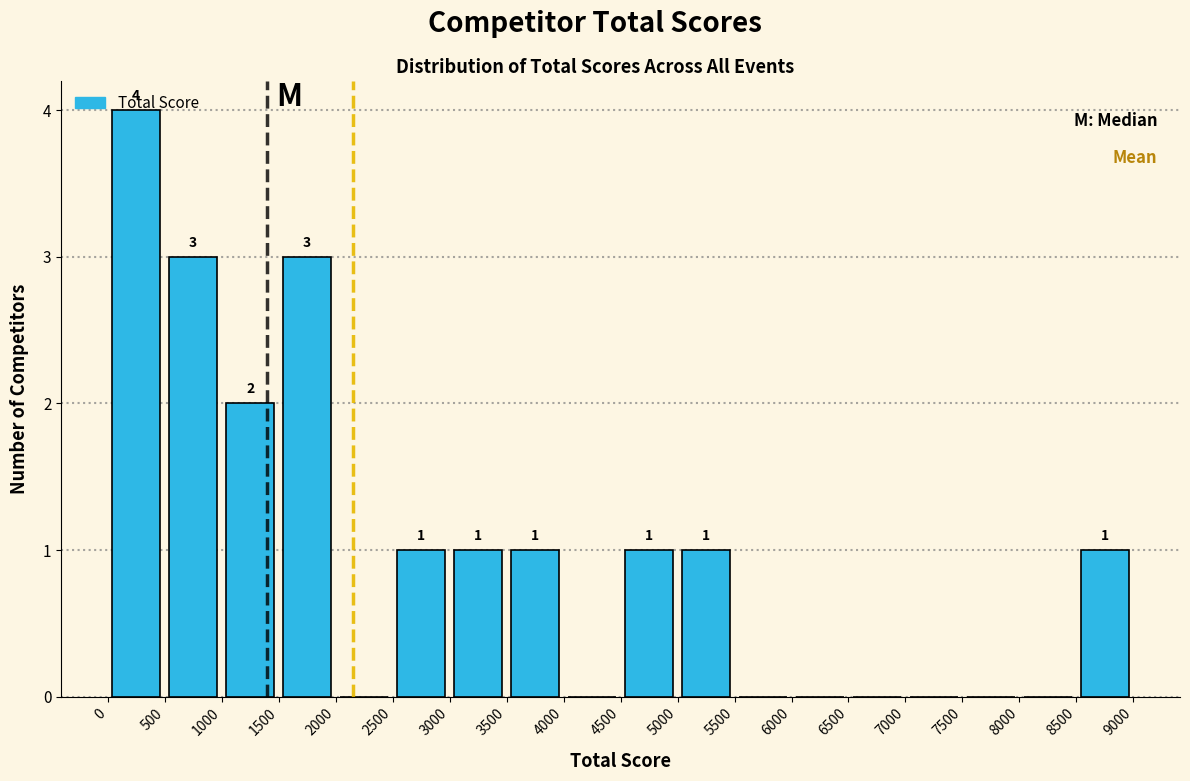

Over which range of the x-axis is the bar tallest?

0 to 500